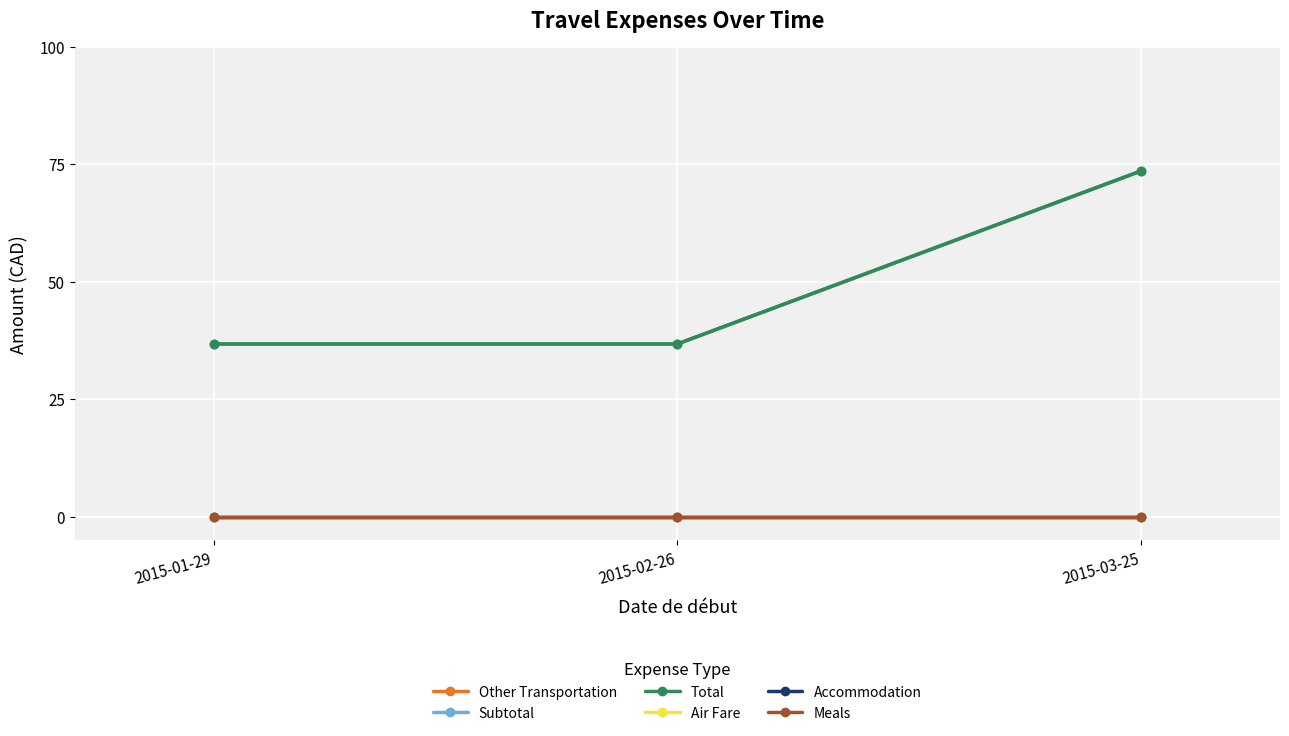

Which category has the highest value across all series?

2015-03-25